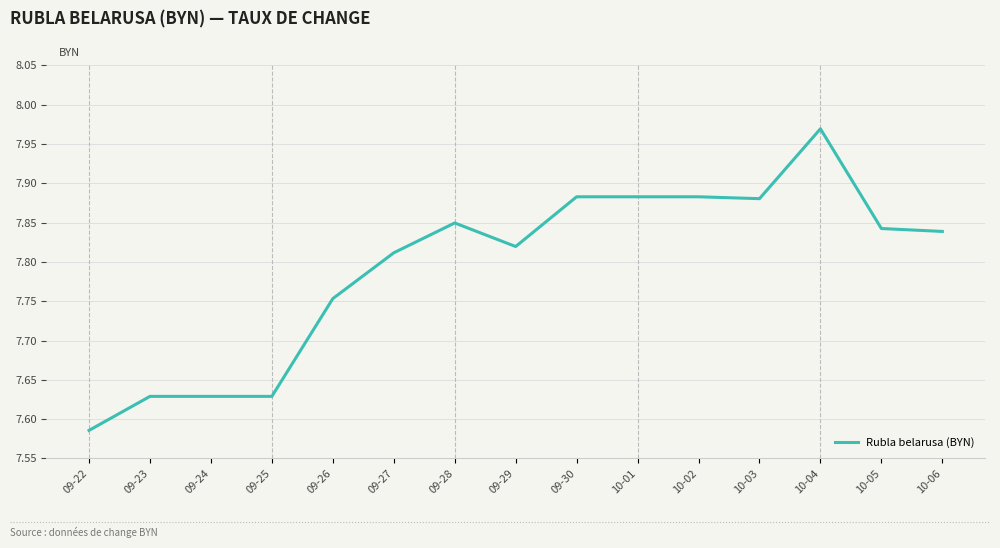

The chart shows a value of 4.6 at 10-05. True or false?

False